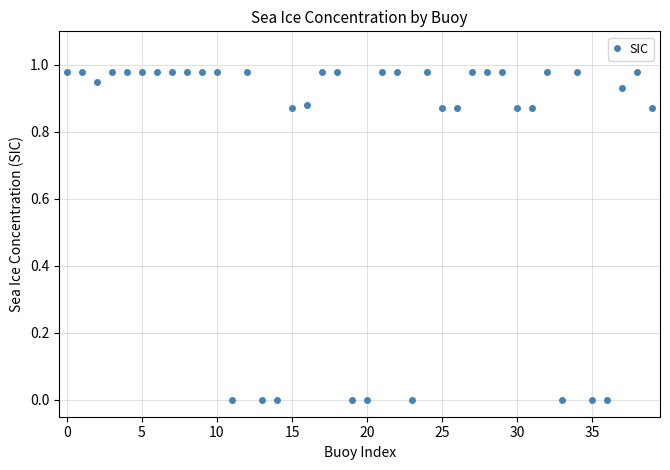

True or false: there are more than 0 points higher than both neighbors.

True